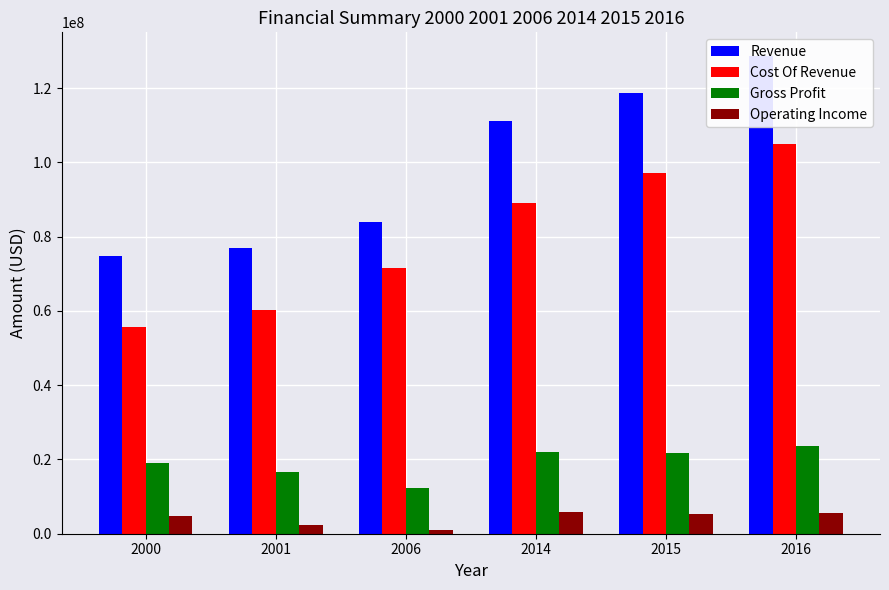

Reading left to right, transcribe all the data shown in this chart.

Revenue: 2000=74798000	2001=77059000	2006=84071000	2014=111166000	2015=118828000	2016=128626000
Cost Of Revenue: 2000=55747000	2001=60375000	2006=71663000	2014=89134000	2015=97062000	2016=104918000
Gross Profit: 2000=19051000	2001=16684000	2006=12408000	2014=22032000	2015=21766000	2016=23708000
Operating Income: 2000=4654000	2001=2360000	2006=1117000	2014=5964000	2015=5226000	2016=5698000